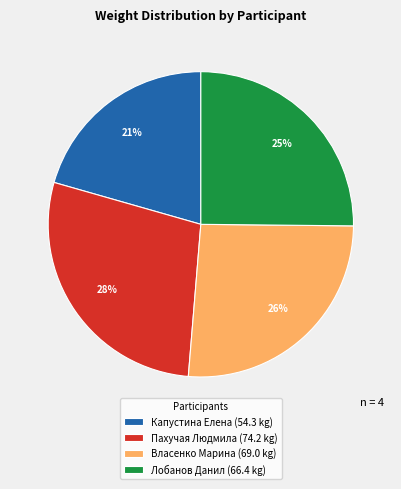

How many segments does this pie chart have?

4